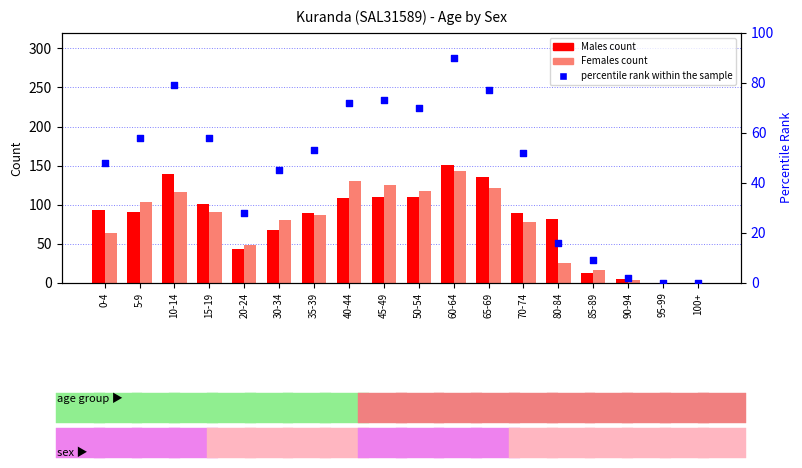

Which series contains the highest Y value?

Males